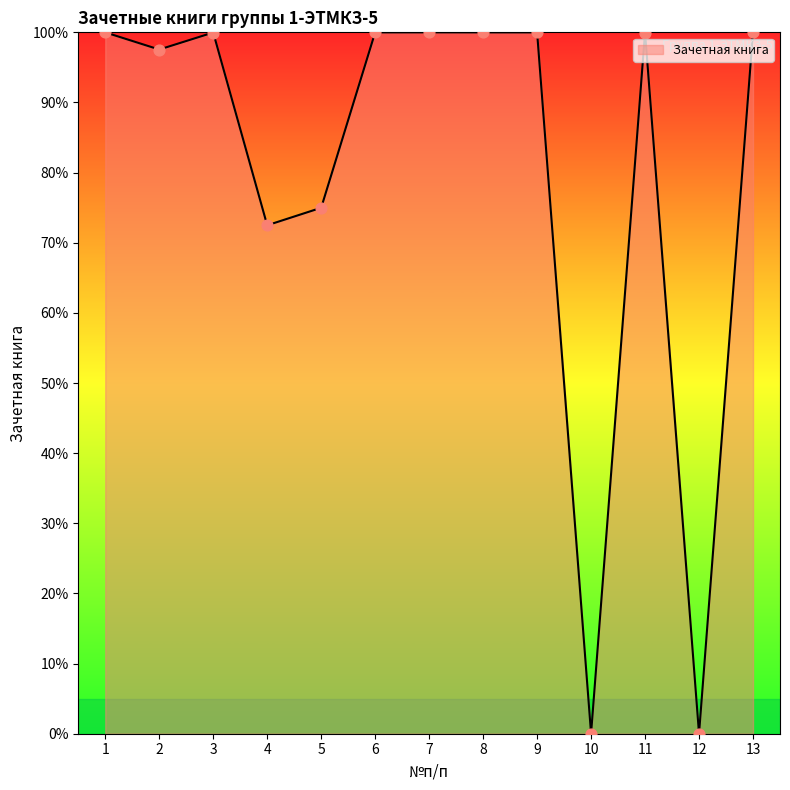

Approximately how many times larger is the value at 4 compared to 8?

0.7